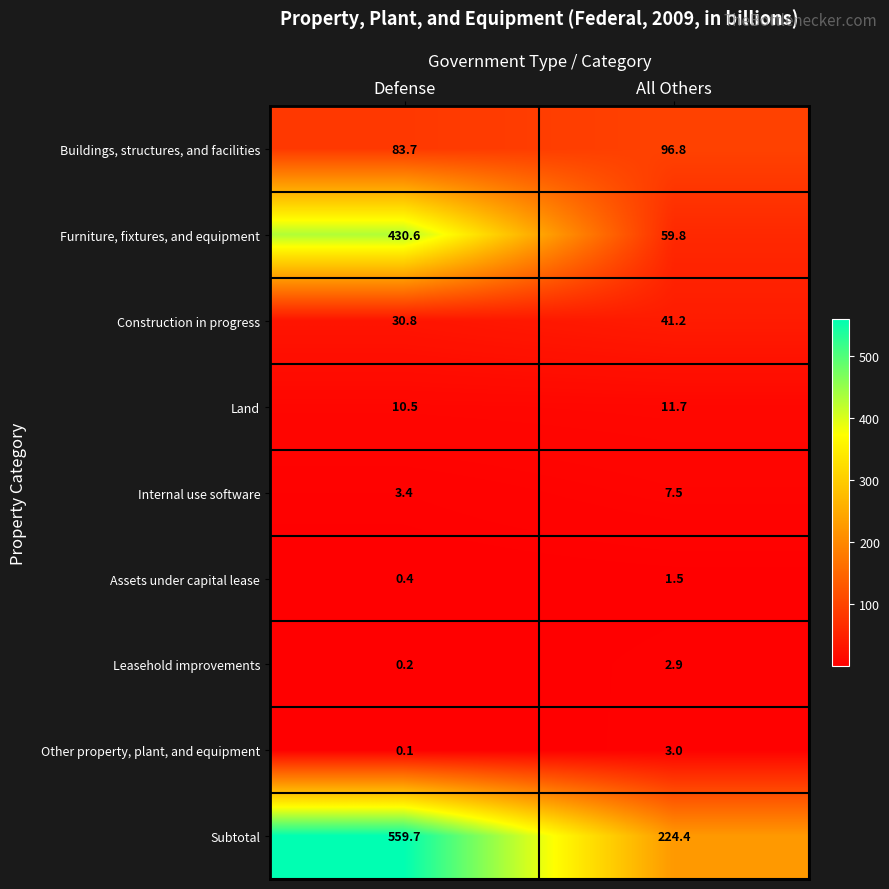

Which series changed the most between Defense and All Others?

Furniture, fixtures, and equipment